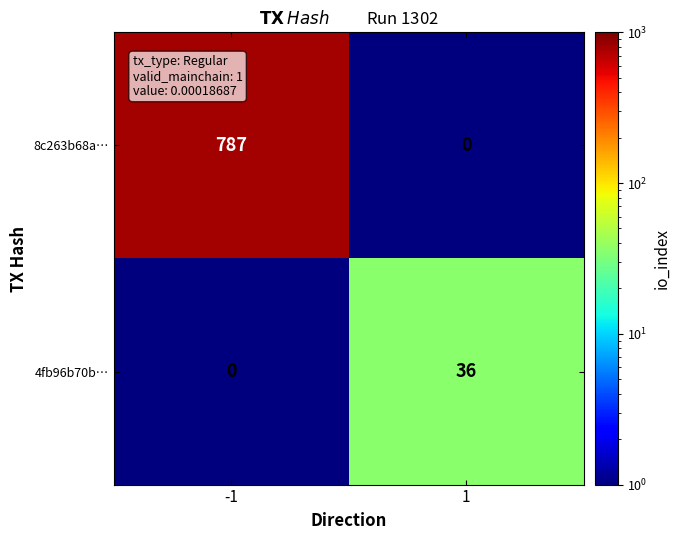

Rank the series by their maximum value, from highest to lowest.

8c263b68a…, 4fb96b70b…